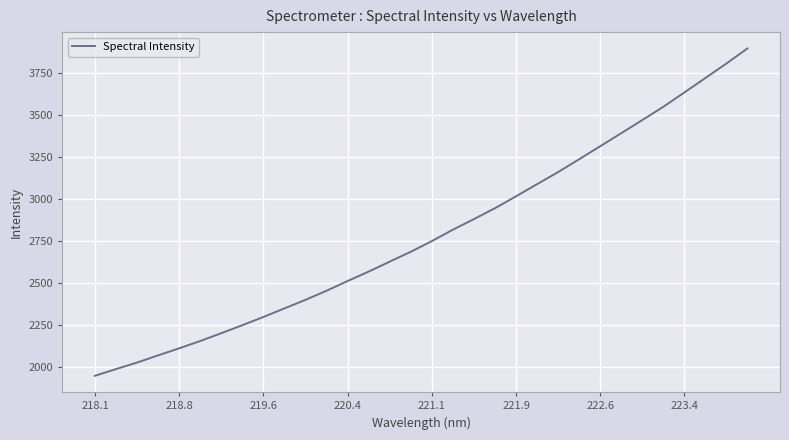

What is the difference between the maximum and minimum values?

1945.5